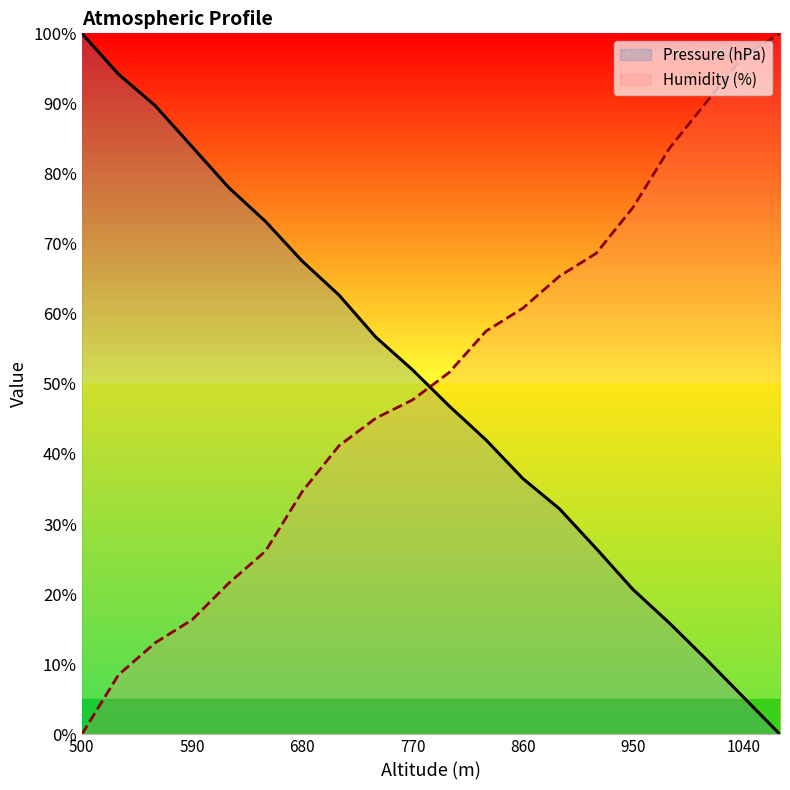

After their last crossing, which series has the higher values: Pressure (hPa) or Humidity (%)?

Humidity (%)